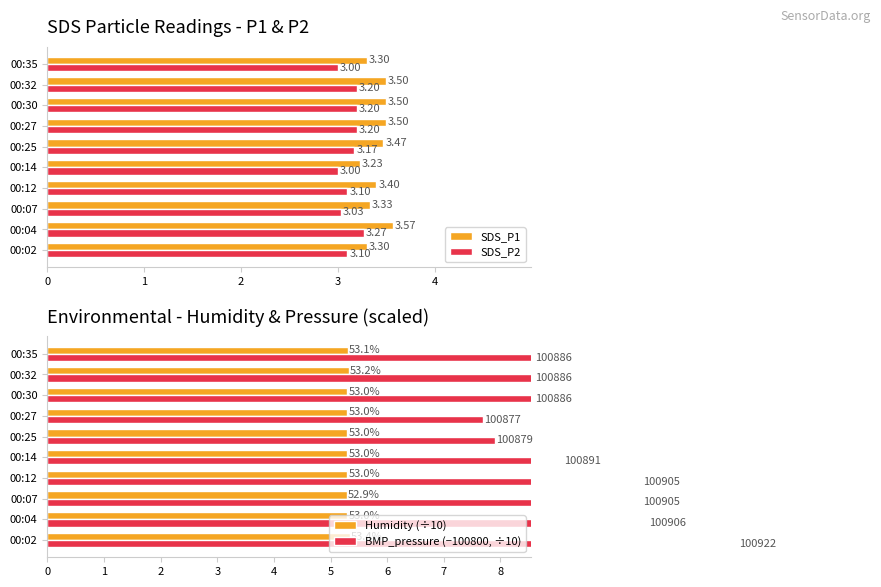

Is the value of SDS_P2 at 00:12 greater than the value of SDS_P1 at 00:14?

No